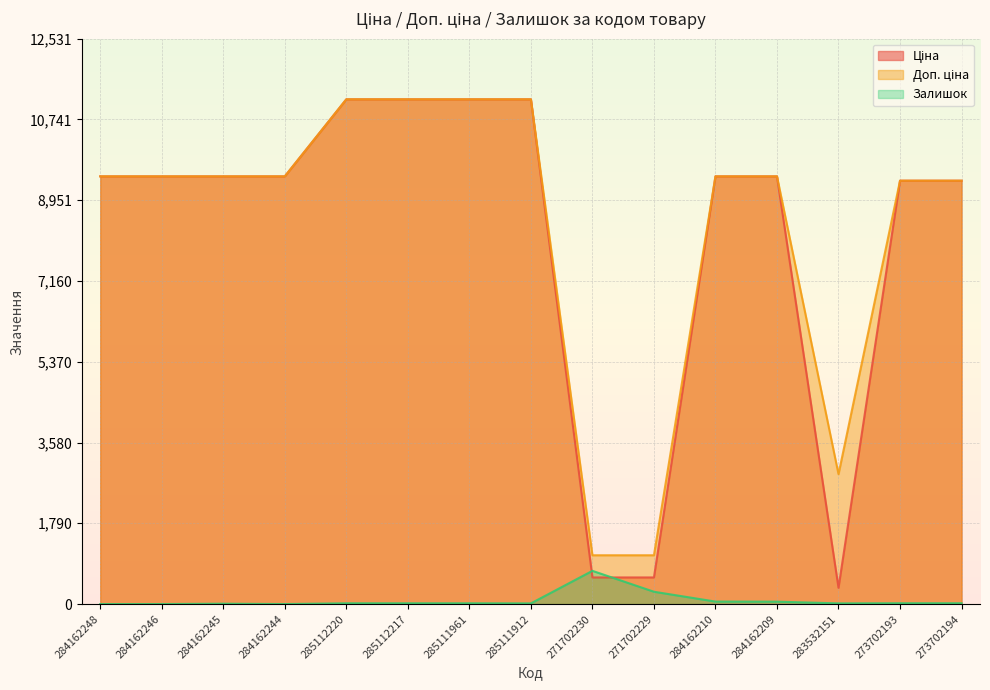

True or false: Ціна has a value of 231.1 at 283532151.

False